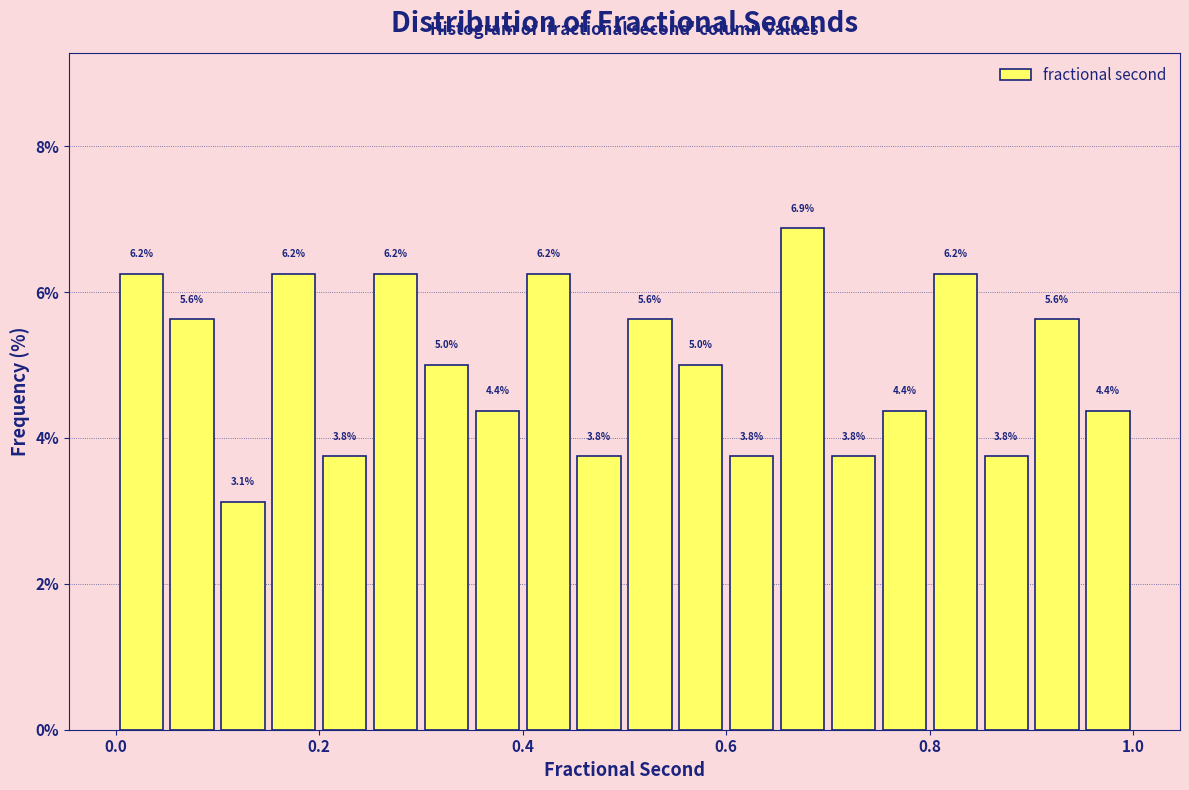

Around what value on the x-axis is the tallest bar? Give the approximate position of its centre, as read against the axis.

0.68